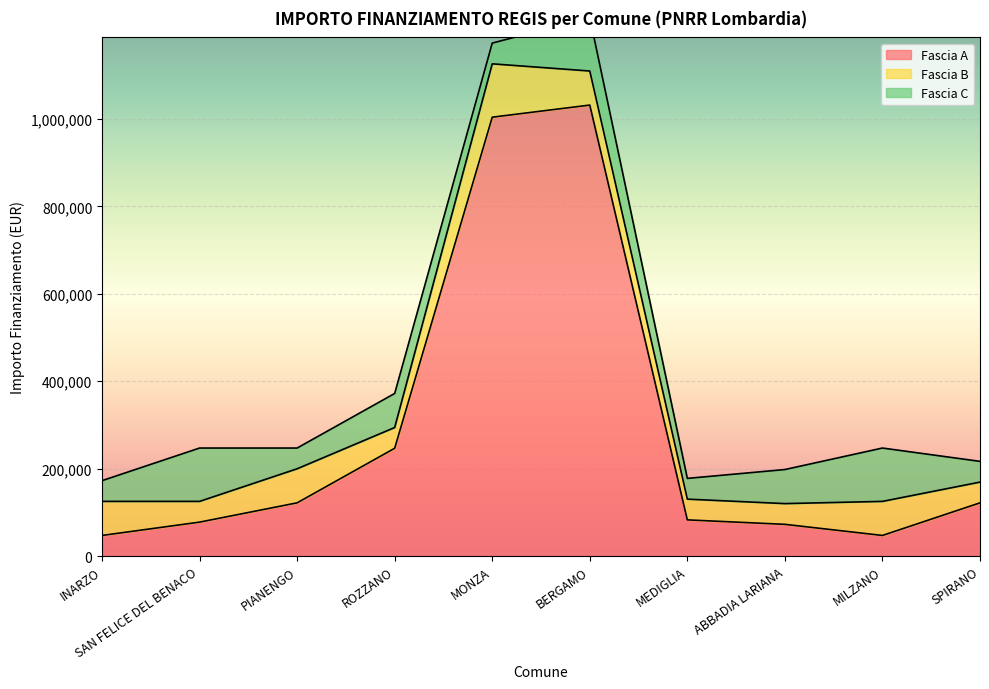

What is the greatest value displayed?

1031574